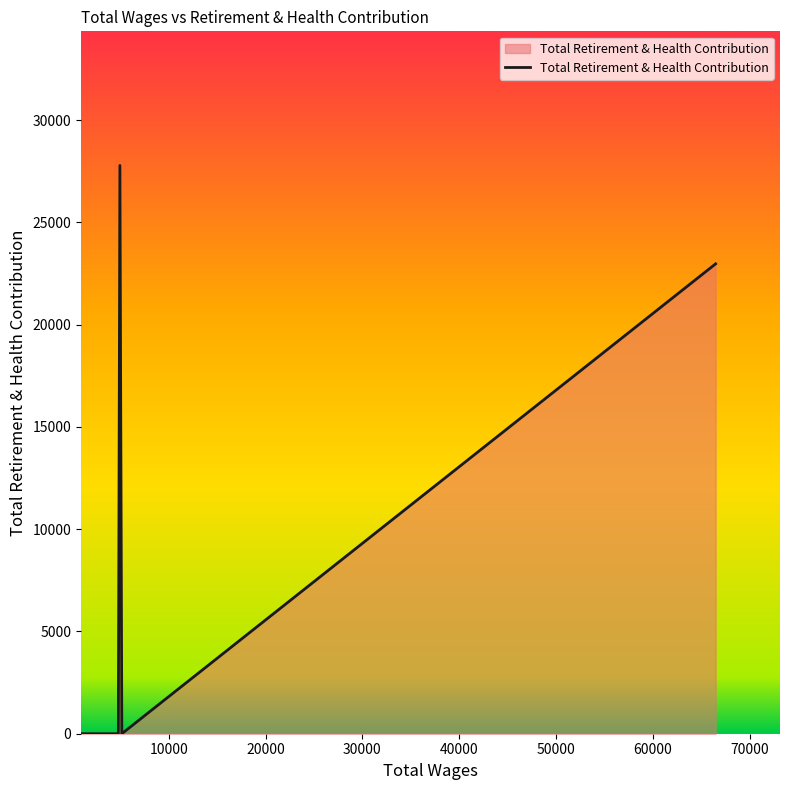

Does the chart display data point markers on the line(s)?

No